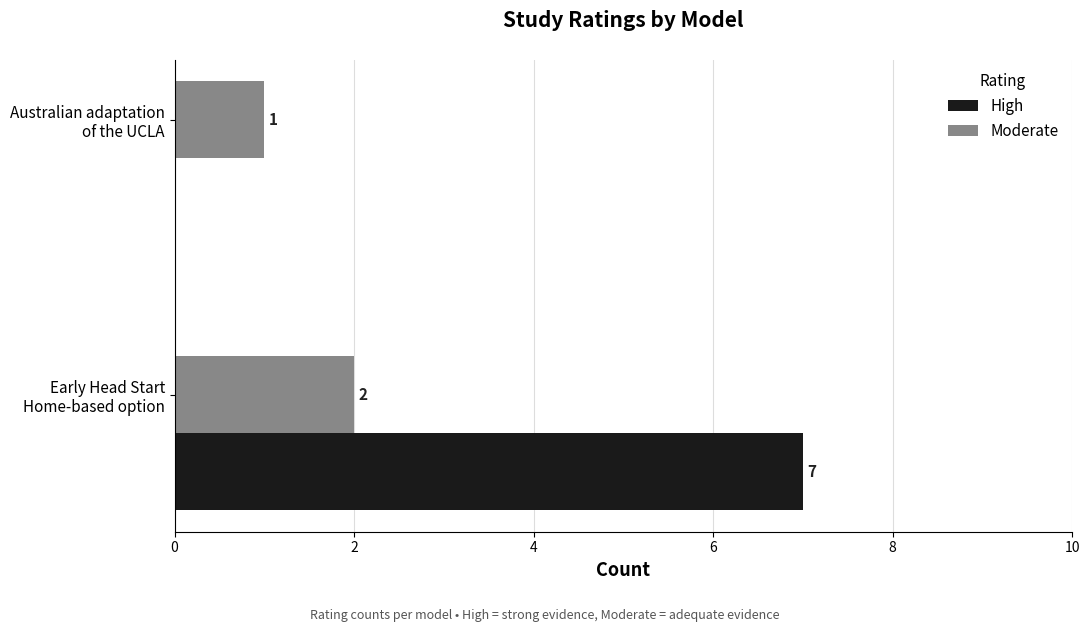

What is the average value of the High series?

4